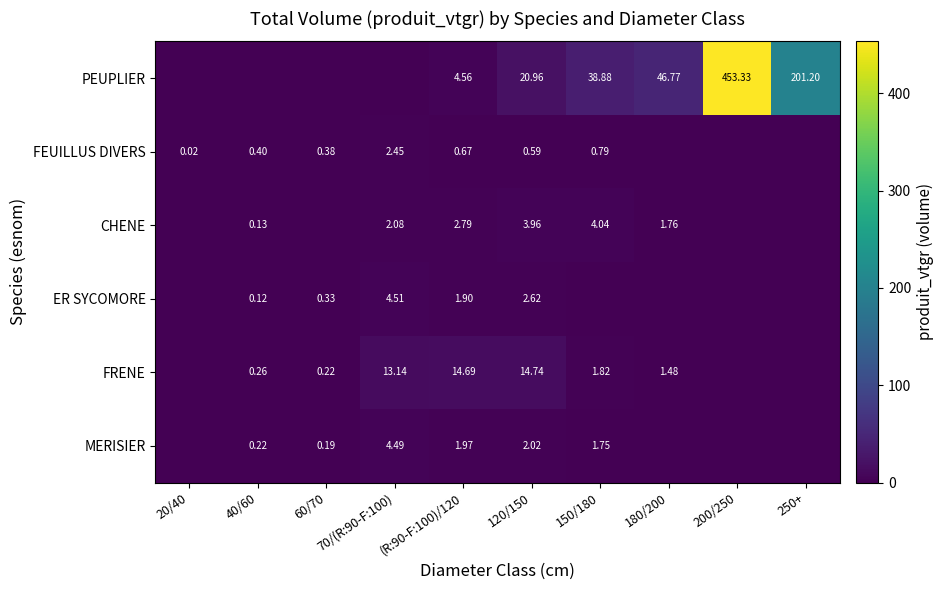

At (R:90-F:100)/120, list the series in order from largest to smallest.

FRENE, PEUPLIER, CHENE, MERISIER, ER SYCOMORE, FEUILLUS DIVERS